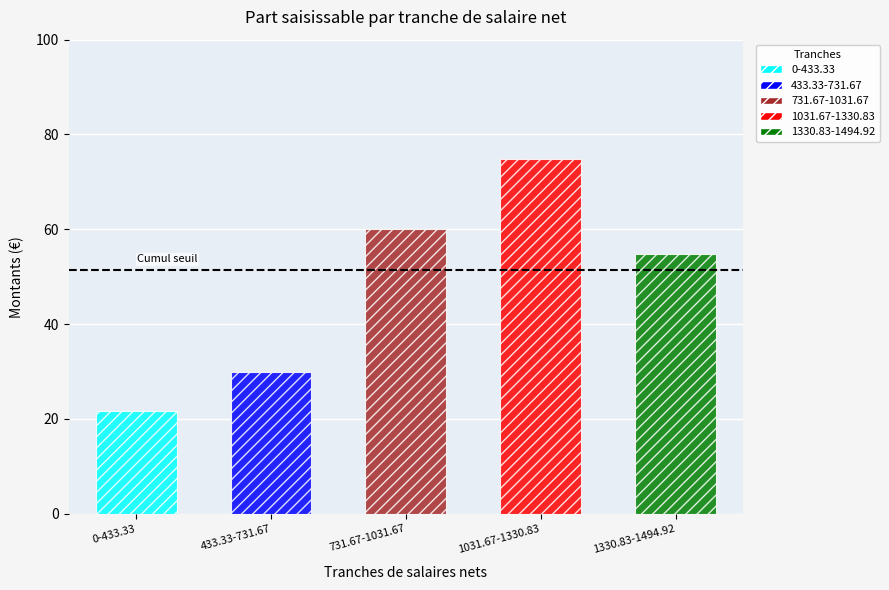

What is the value of the 5th bar from the left?

54.7